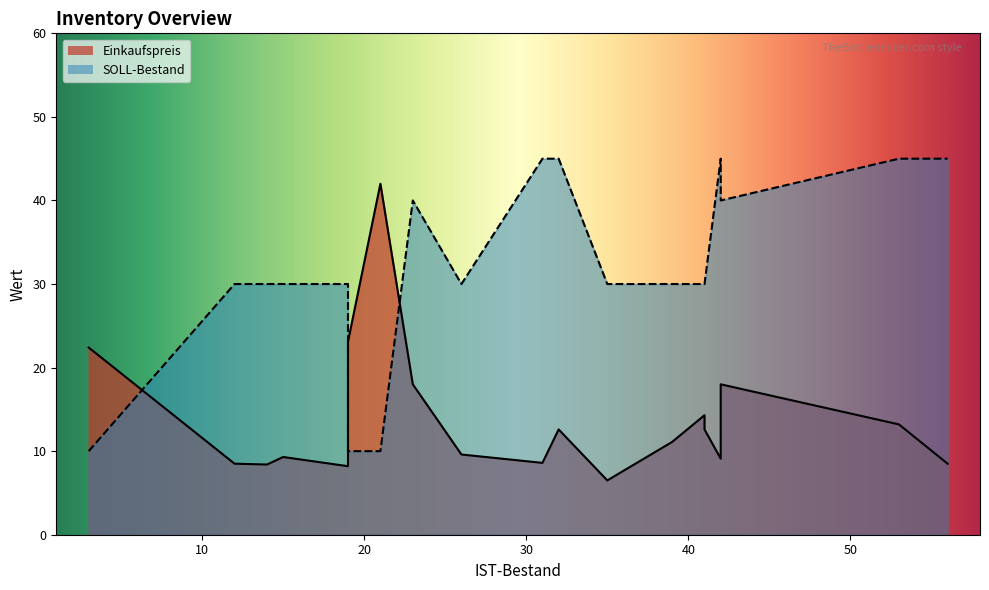

True or false: SOLL-Bestand has more than 1 points higher than both neighbors.

False